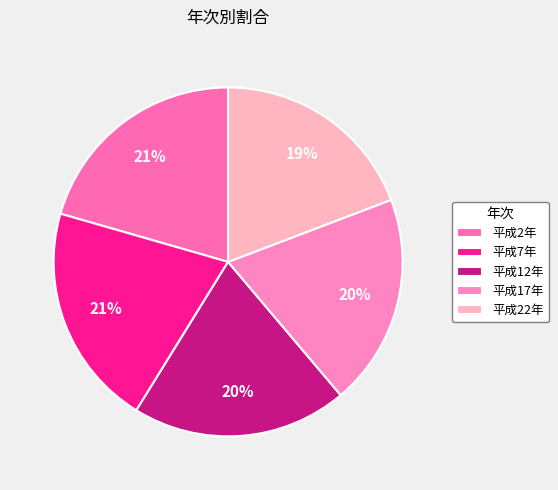

What is the smallest slice in the pie chart?

平成22年